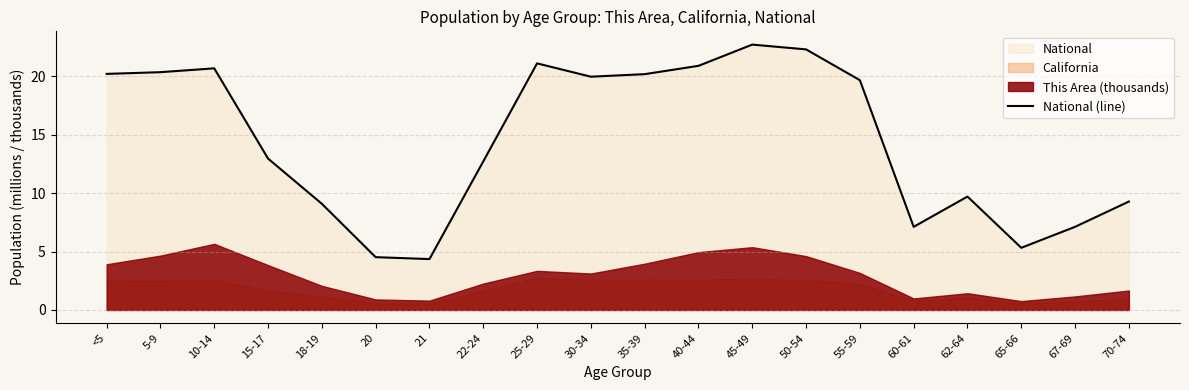

Which label corresponds to the largest value in the chart?

45-49